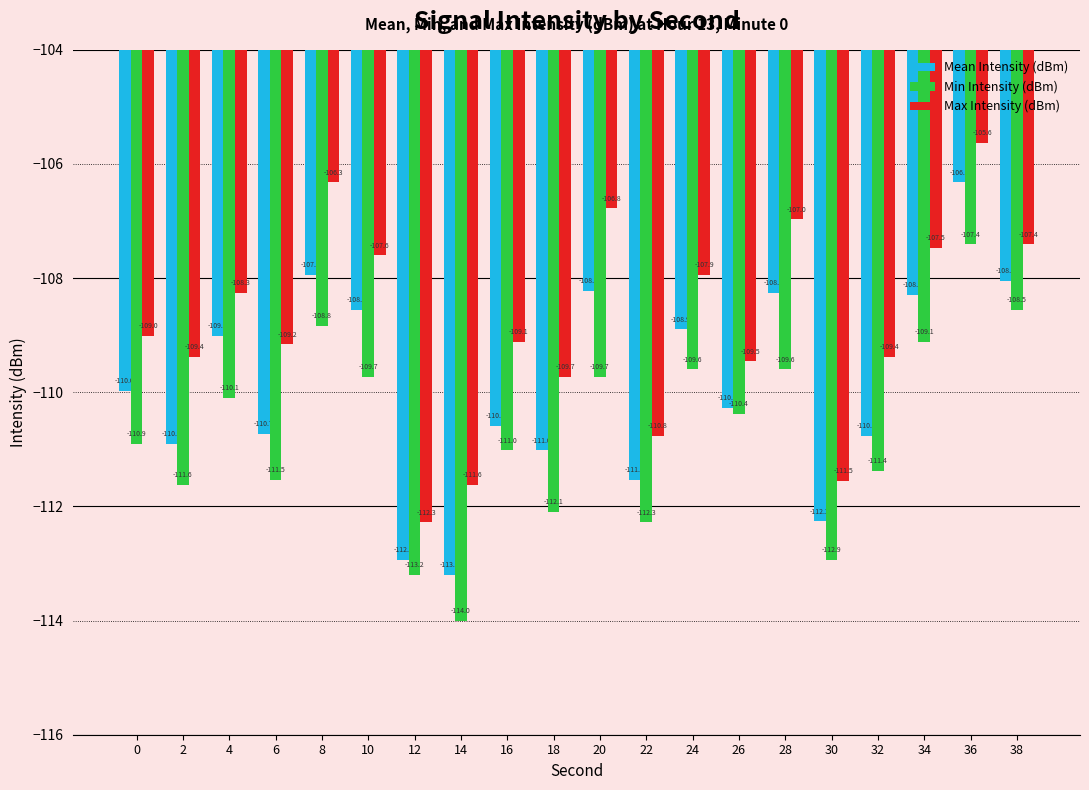

Is the value of Min Intensity (dBm) at 38 greater than the value of Mean Intensity (dBm) at 8?

No